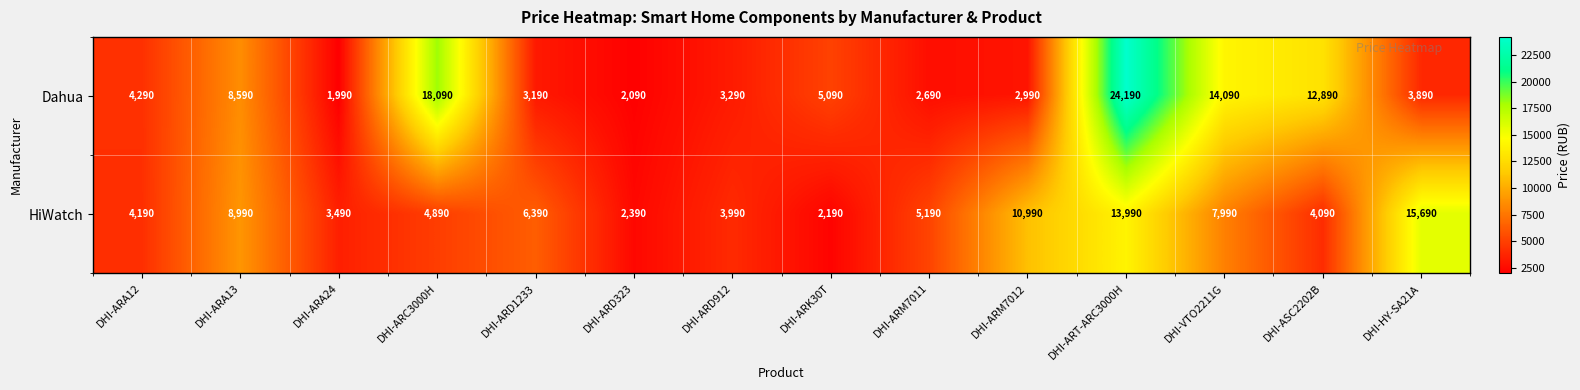

Which series changed the most between DHI-ARD1233 and DHI-ARK30T?

HiWatch